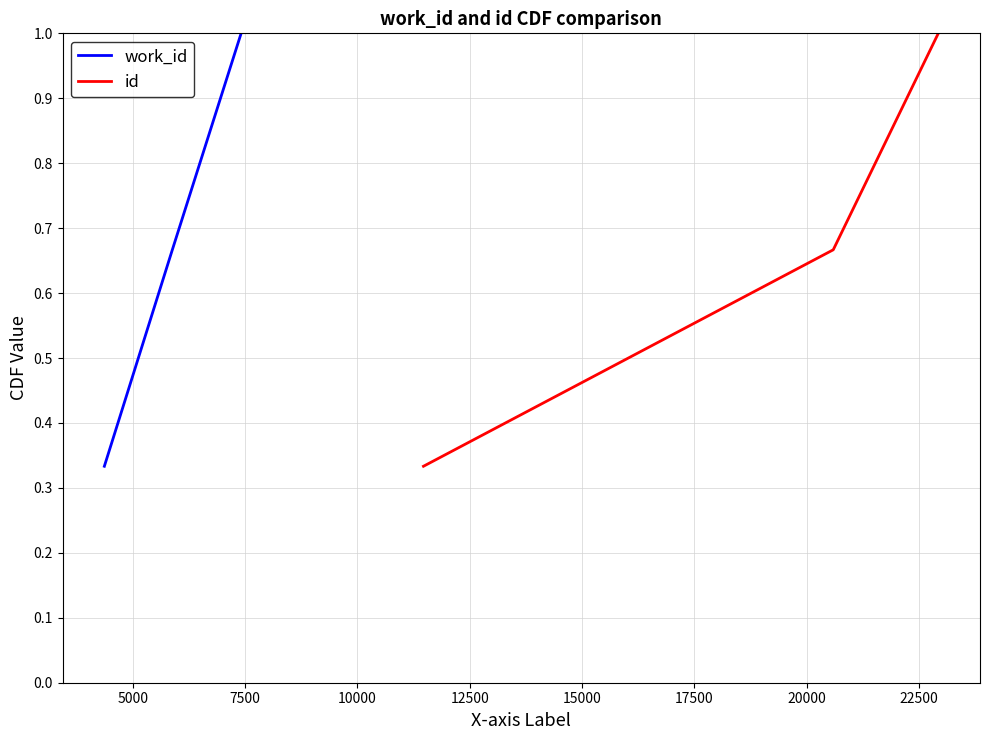

What is the greatest value displayed?

1.0